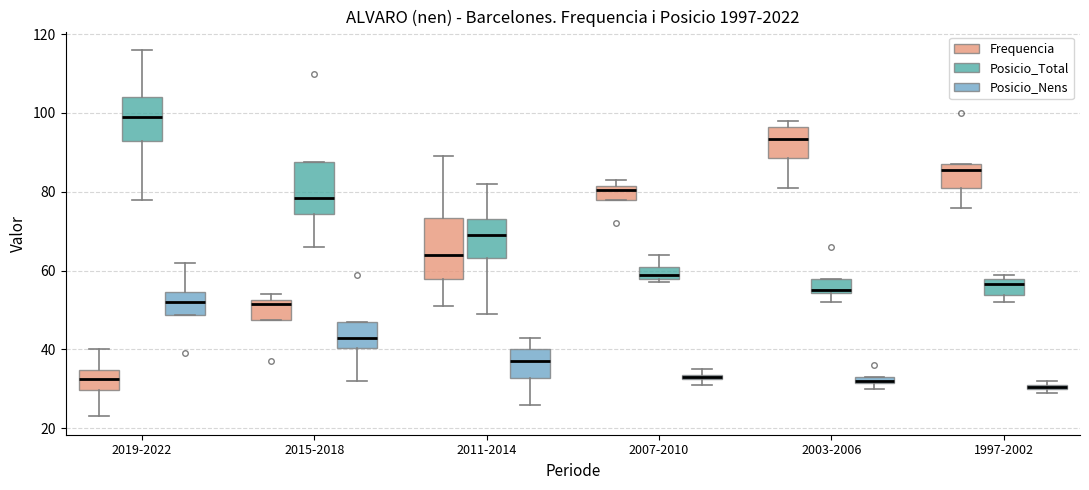

Which box is the tallest, from its lower edge to its upper edge?

2011-2014 (Frequencia)